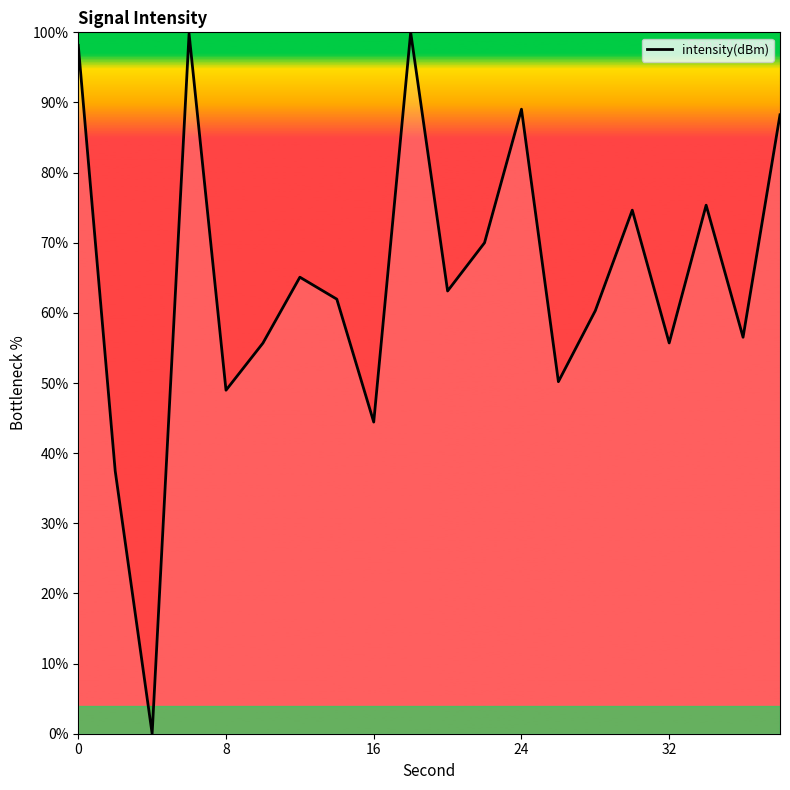

What is the difference between the maximum and minimum values?

100.0